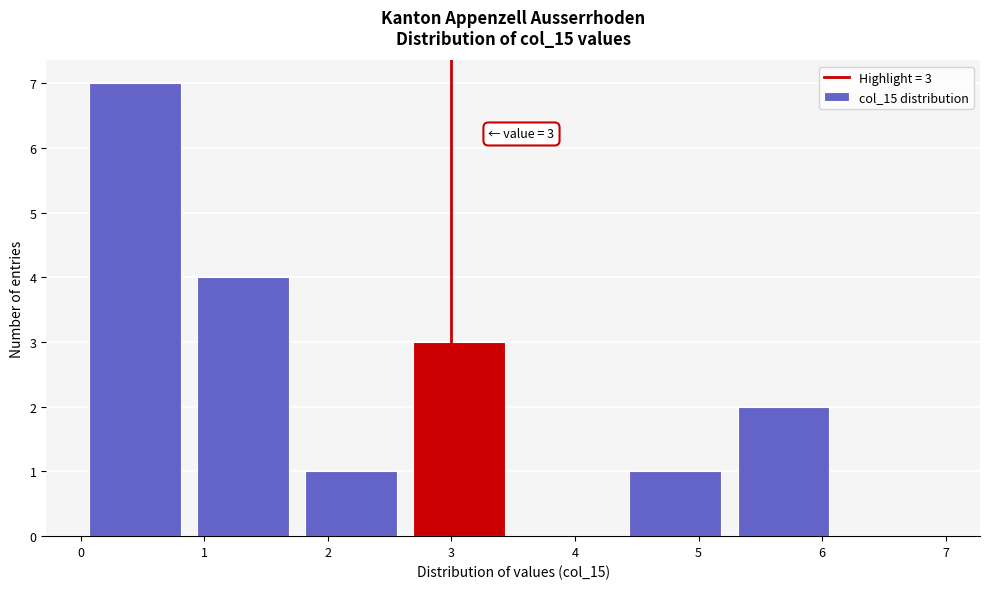

Over which range of the x-axis is the bar tallest?

0.0 to 0.9